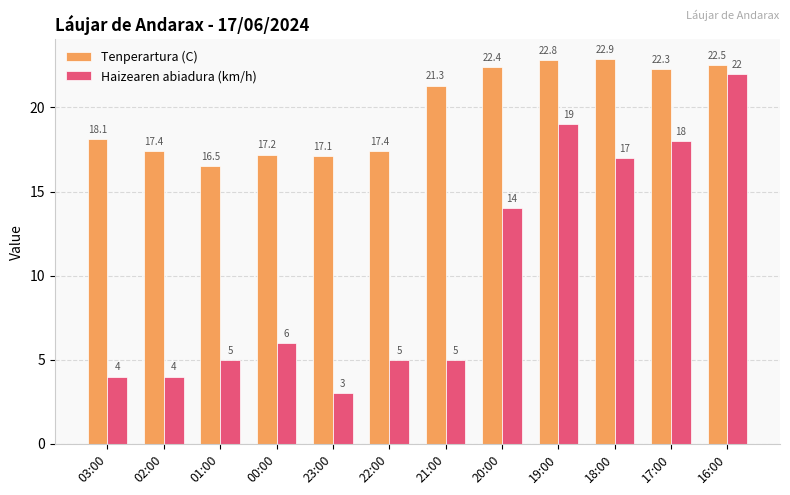

Is it true that Tenperartura (C) equals 3.6 at 00:00?

False